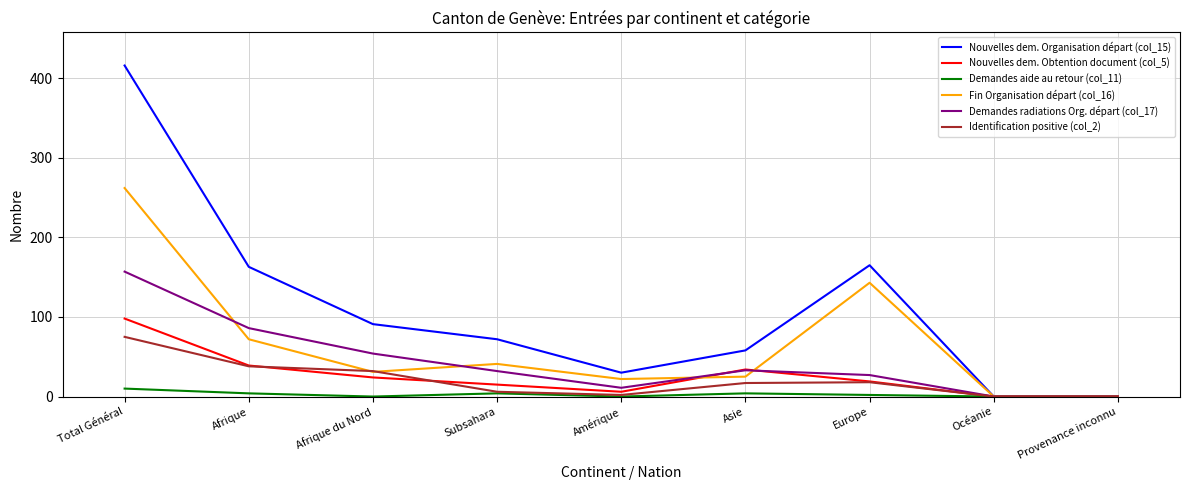

Is the value of Fin Organisation départ (col_16) at Subsahara greater than the value of Demandes aide au retour (col_11) at Afrique?

Yes